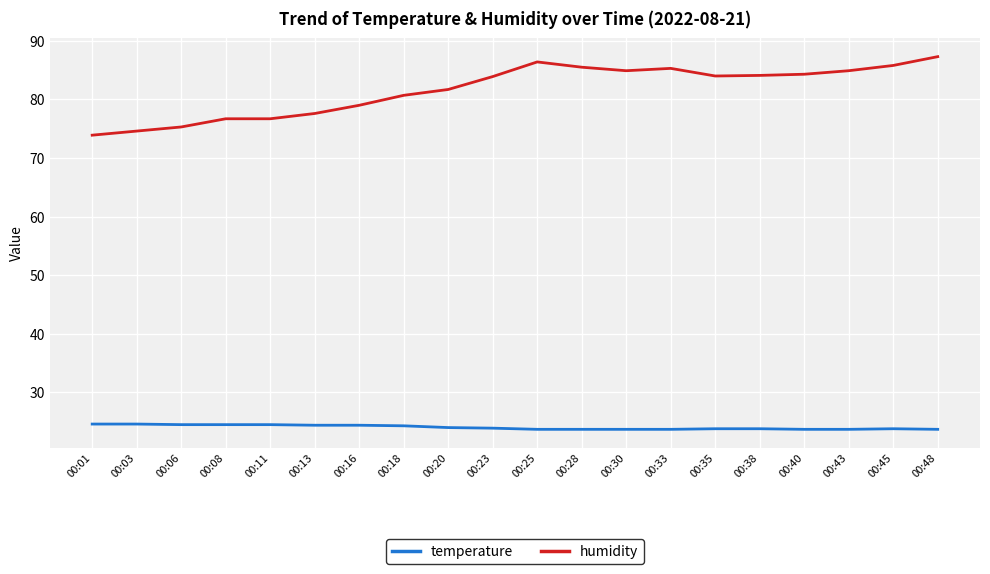

Which series changed the most between 00:03 and 00:40?

humidity